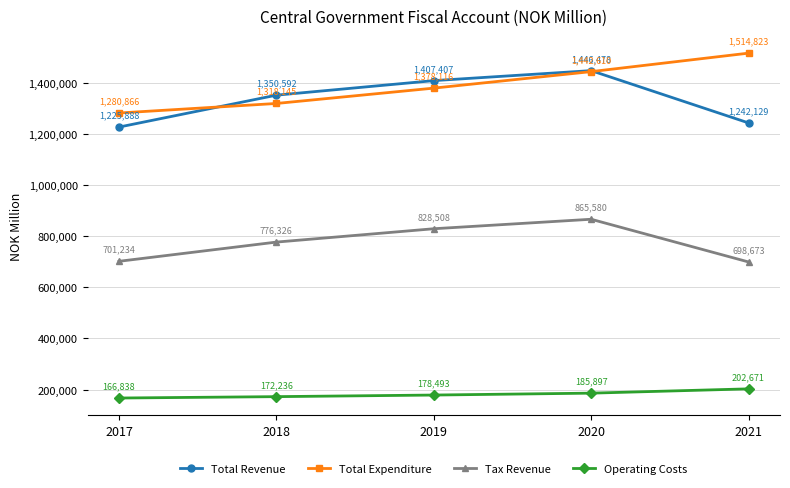

True or false: Tax Revenue and Total Expenditure cross at least once.

False